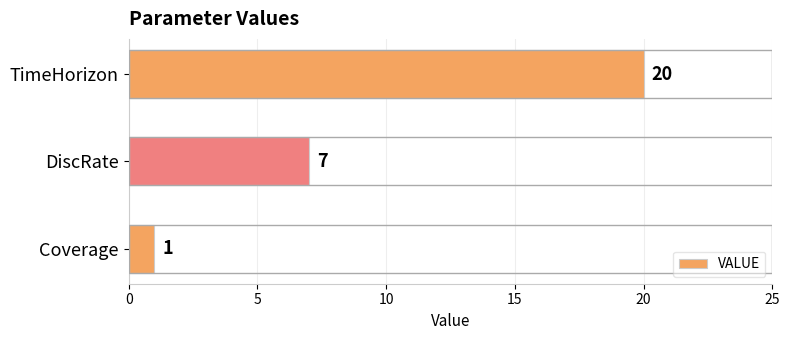

The value at TimeHorizon is 30. True or false?

False